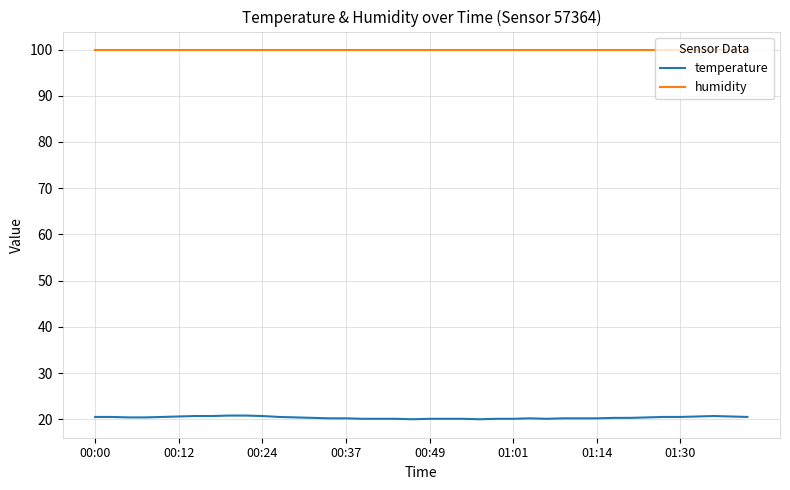

Which series has the largest range (max minus min)?

temperature